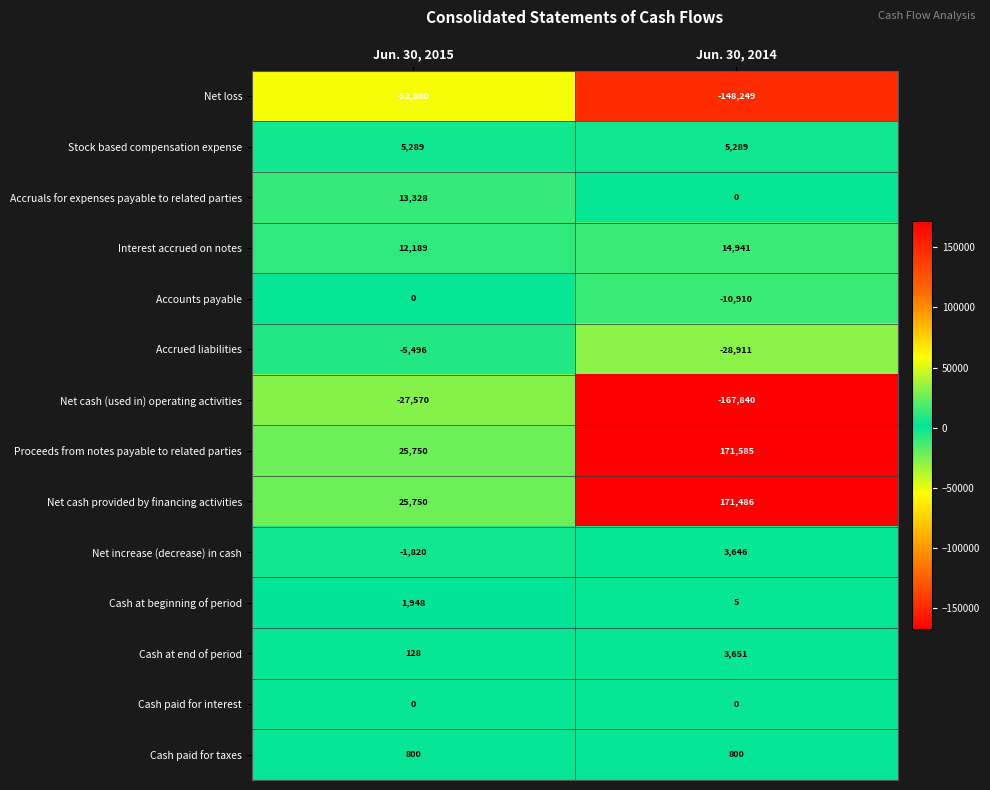

Is it true that Interest accrued on notes equals 5057 at Jun. 30, 2015?

False